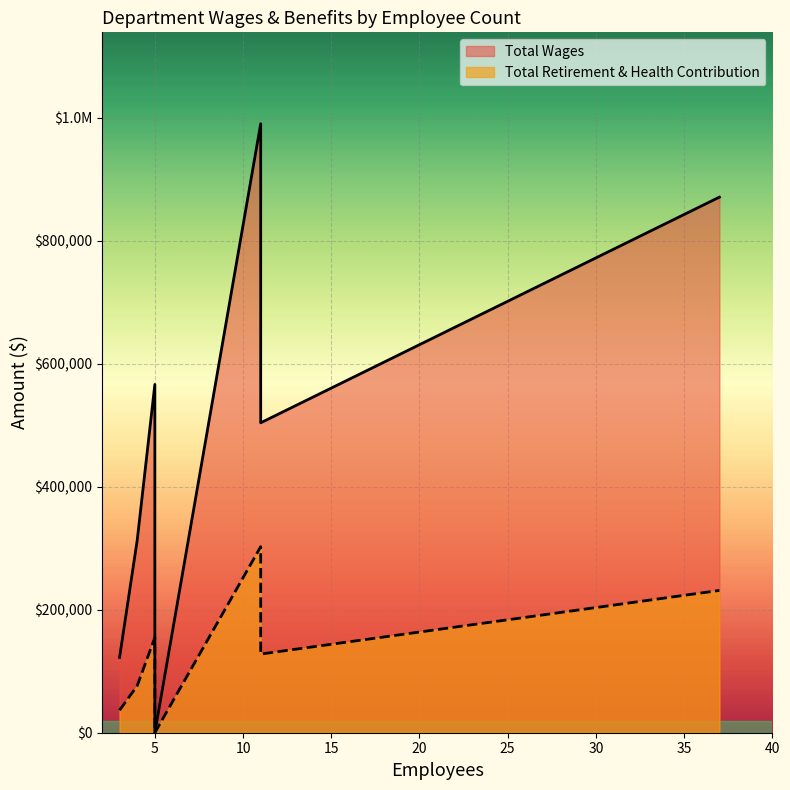

True or false: Total Retirement & Health Contribution has a value of 50262 at 5.

False